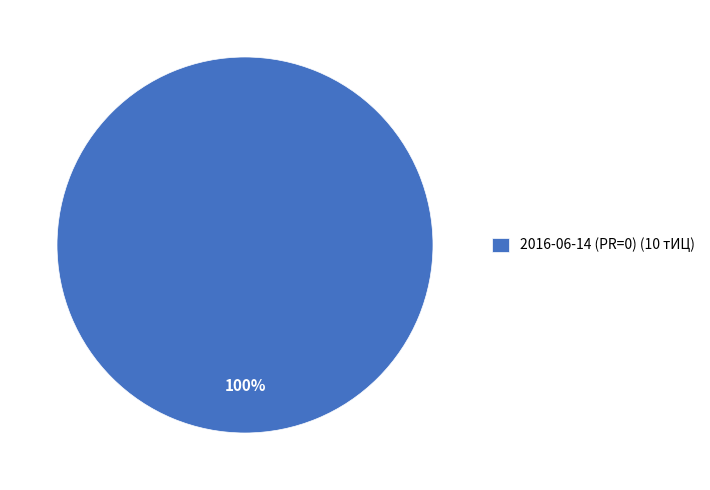

Is there any slice that represents more than half of the pie?

Yes